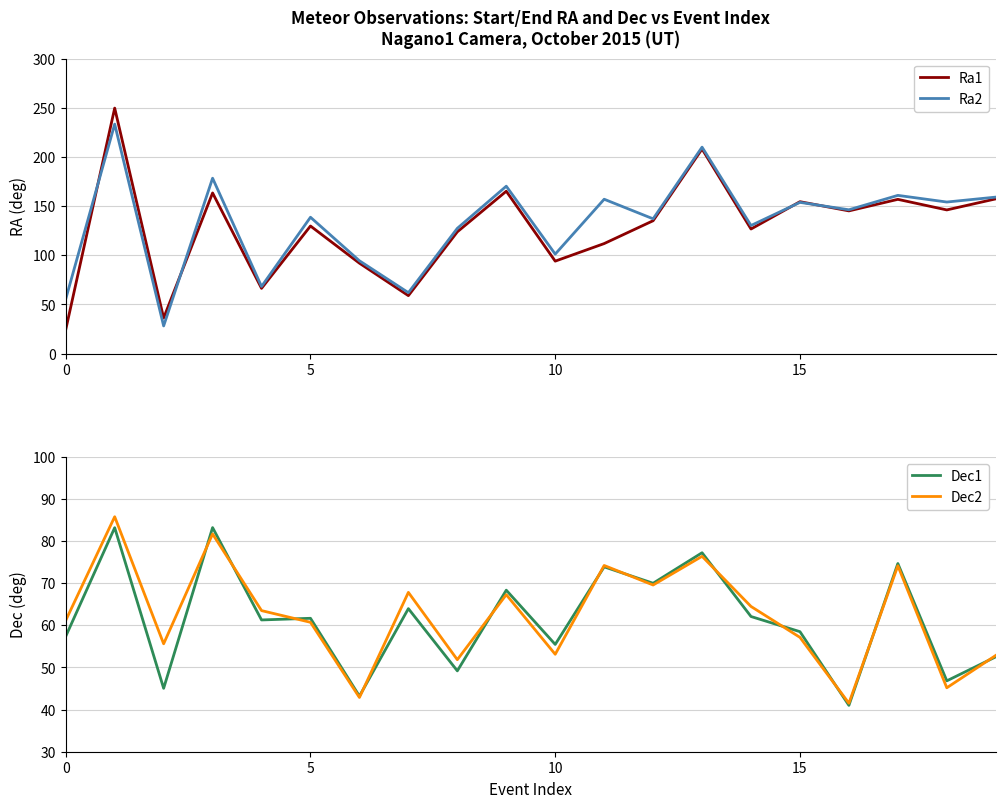

What is the difference between the maximum and second lowest values in the Ra1 series?

213.6